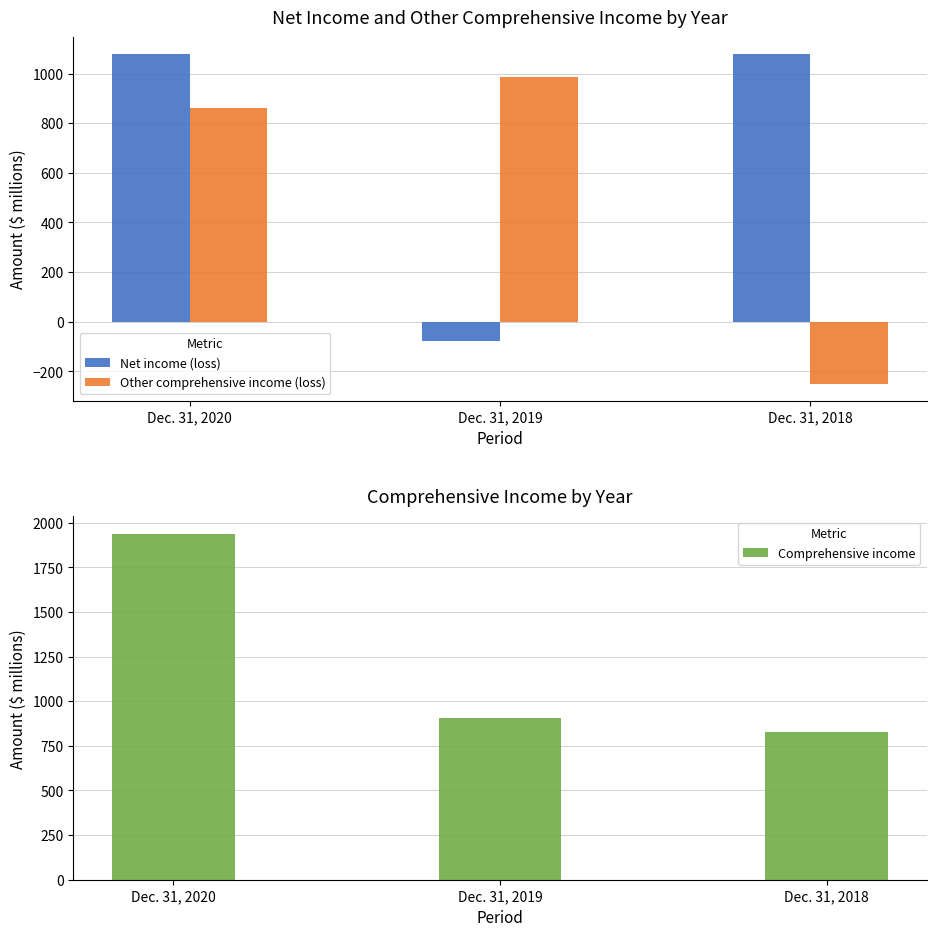

What is the maximum value shown in the chart?

1939